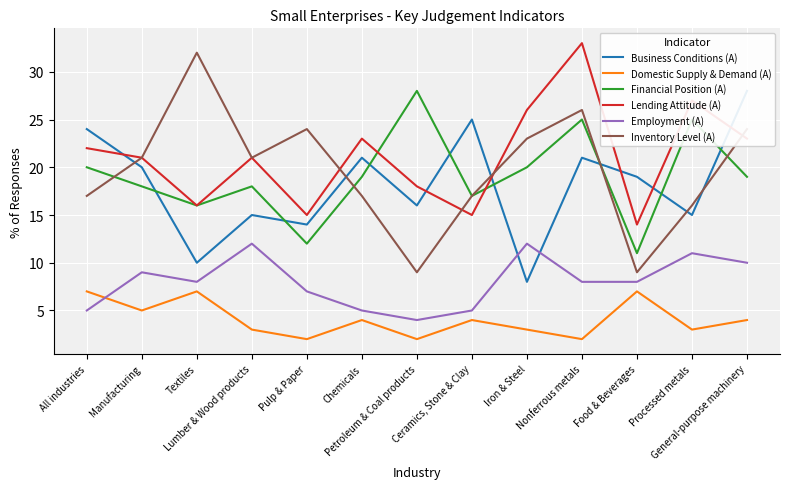

What is the difference between the maximum and minimum values in the Domestic Supply & Demand (A) series?

5